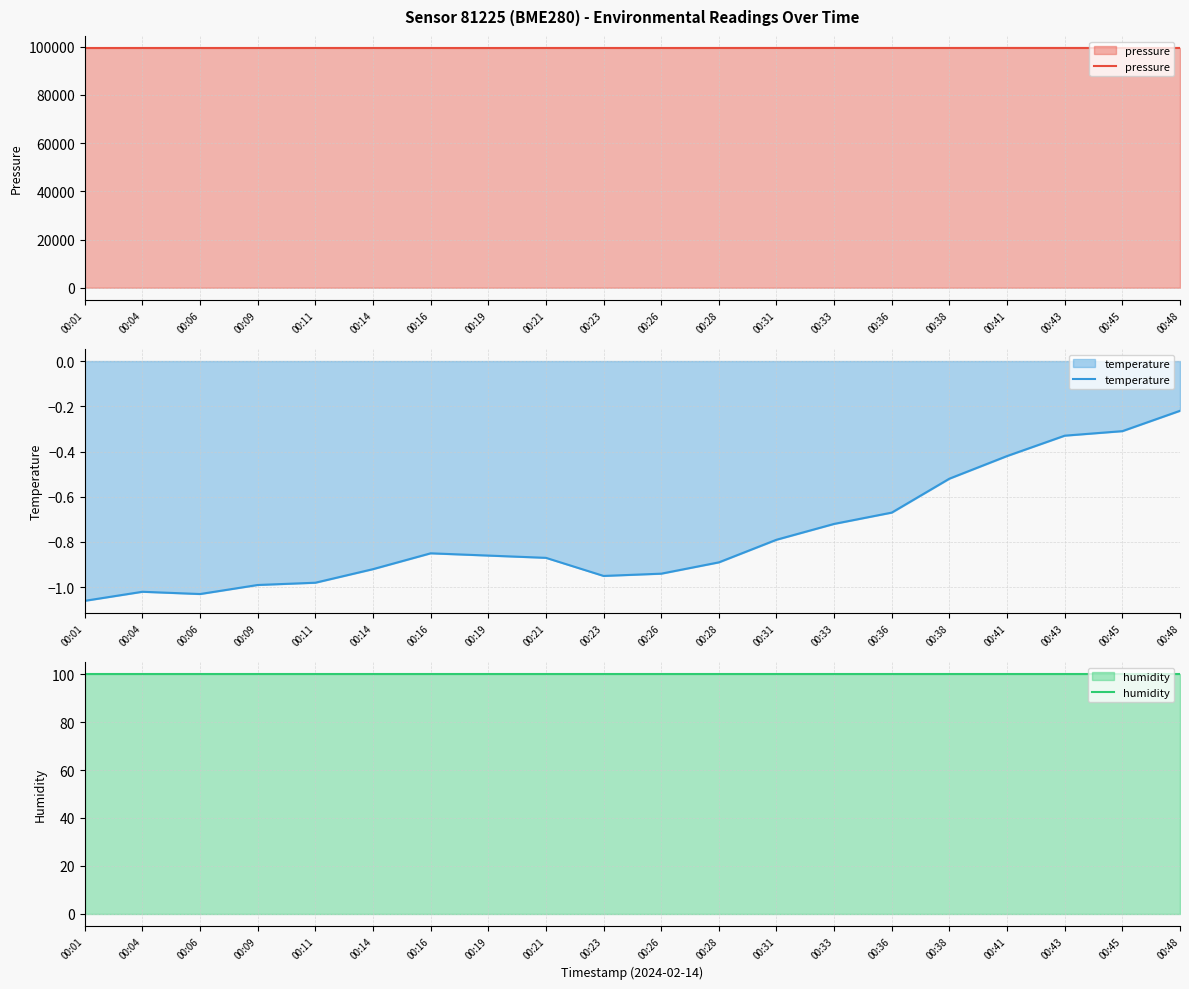

What is the sum of all pressure values?

1988883.1